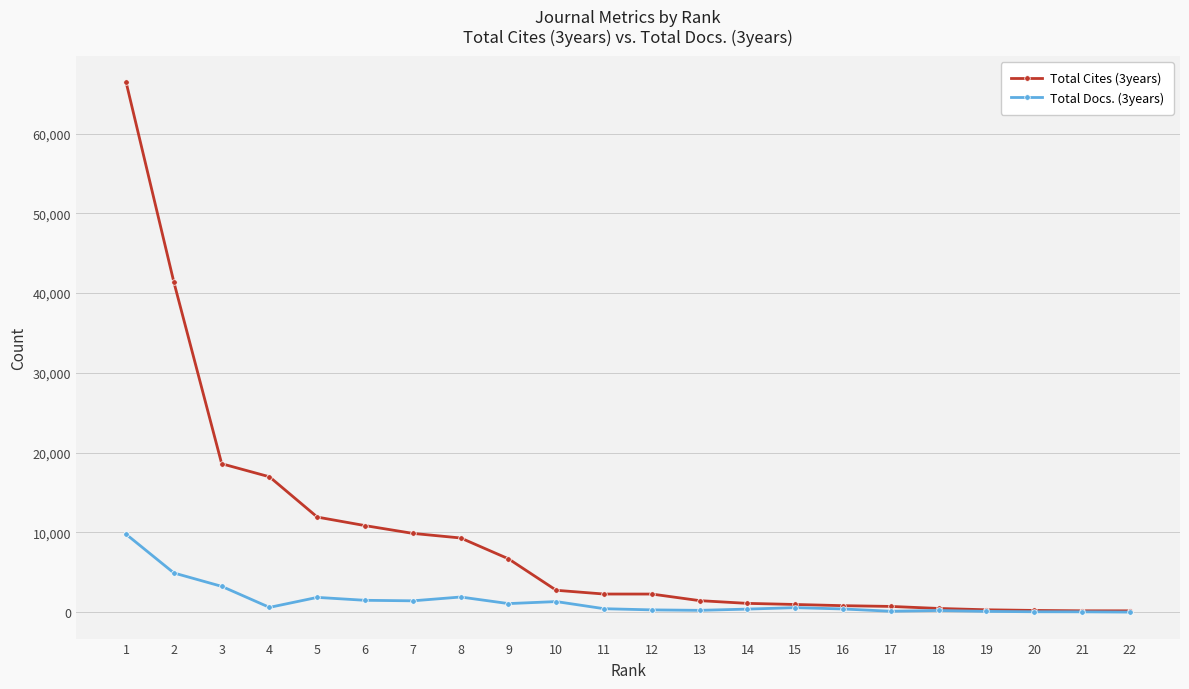

Which category has the highest value across all series?

1